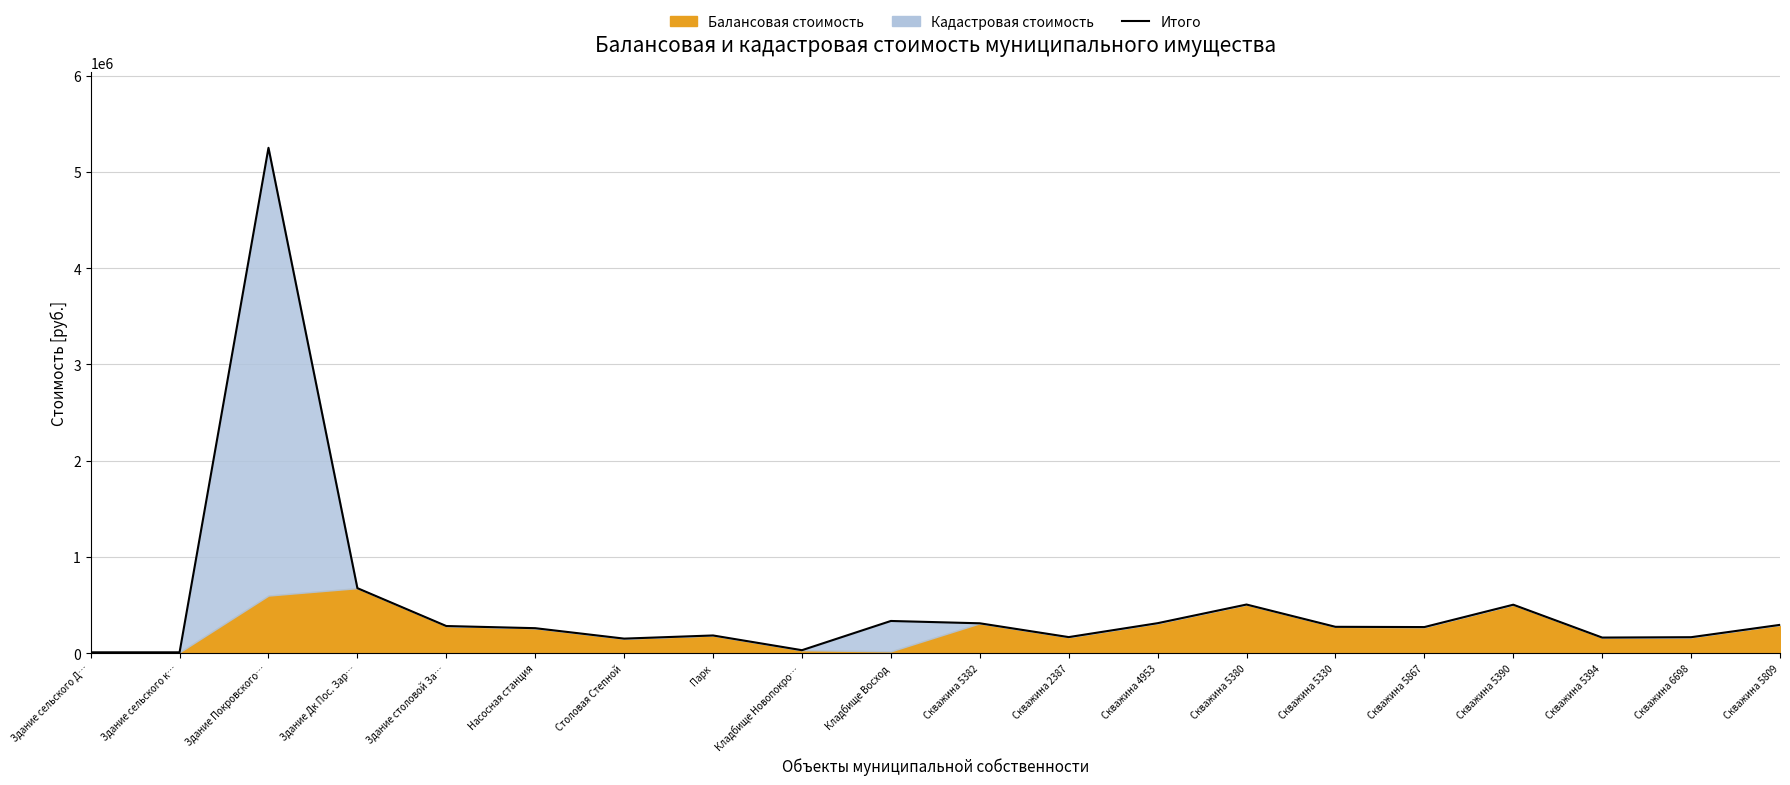

What is the label of the 1st point from the left?

Здание сельского Д…